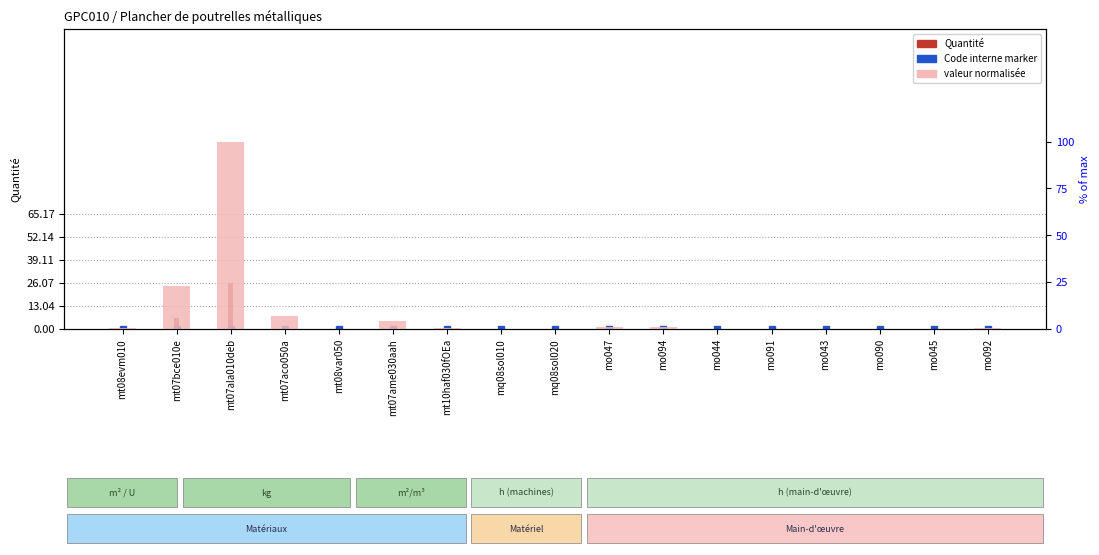

List the series in order of their overall mean, lowest first.

Quantité, value (normalized)